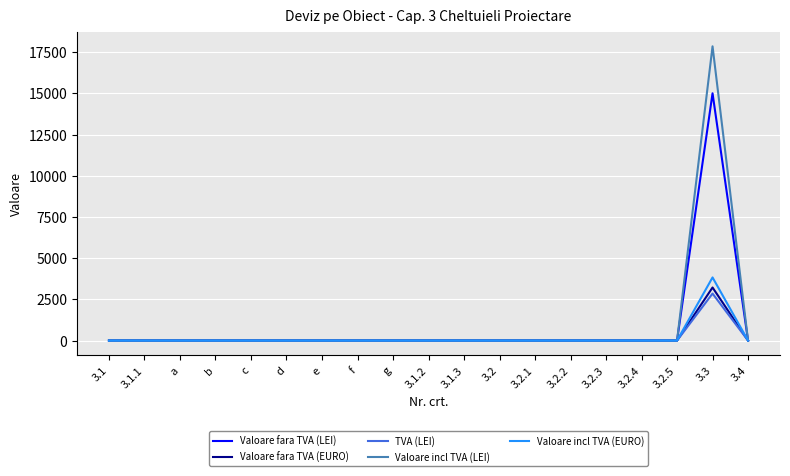

What is the maximum value for Valoare fara TVA (EURO)?

3218.1